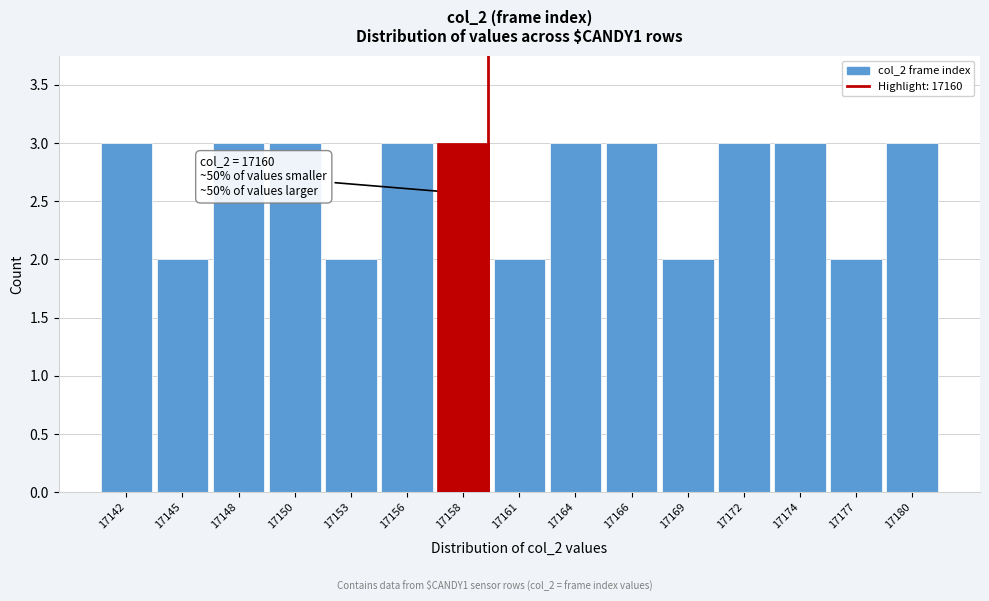

Reading left to right, list all the values displayed in this chart.

17142=3	17145=2	17148=3	17150=3	17153=2	17156=3	17158=3	17161=2	17164=3	17166=3	17169=2	17172=3	17174=3	17177=2	17180=3